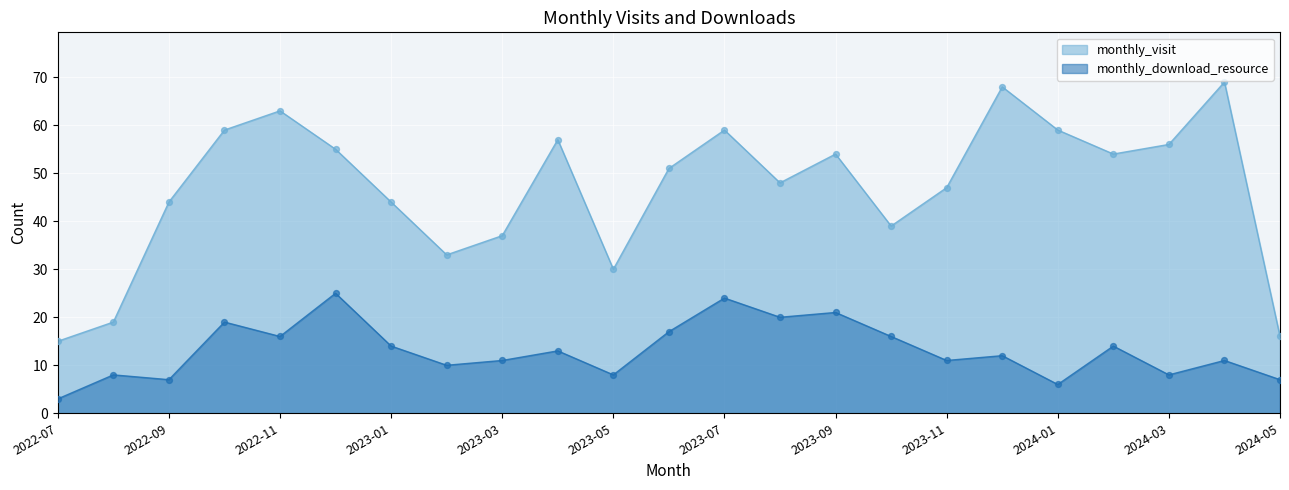

Which series reaches the maximum Y coordinate?

monthly_visit